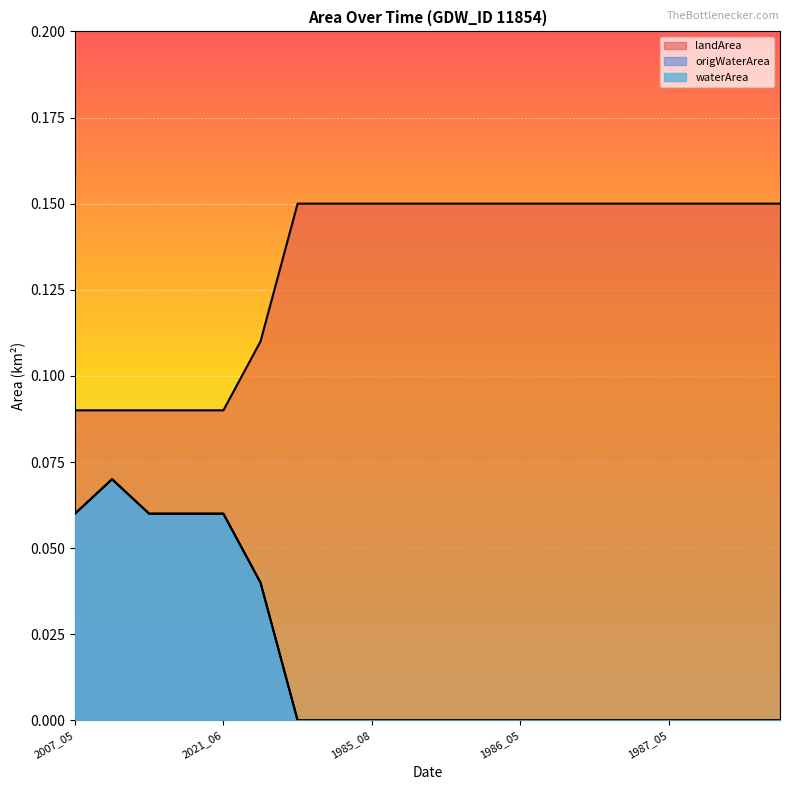

What is the difference between the maximum and minimum values in the origWaterArea series?

0.1